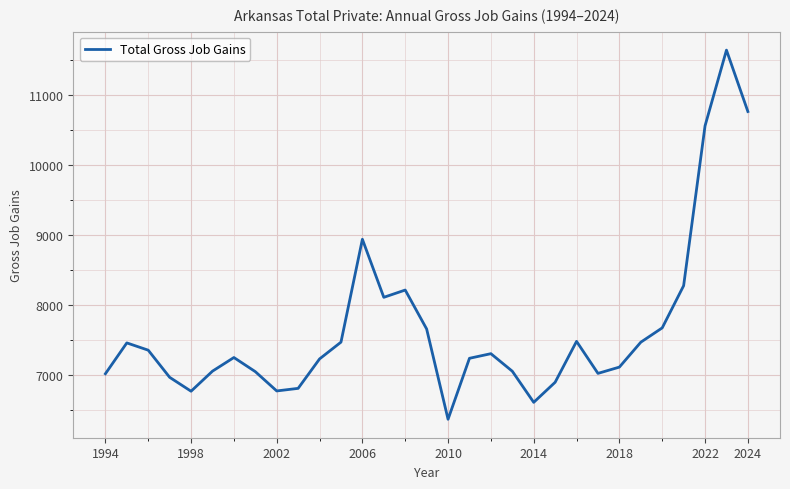

What is the maximum value shown in the chart?

11640